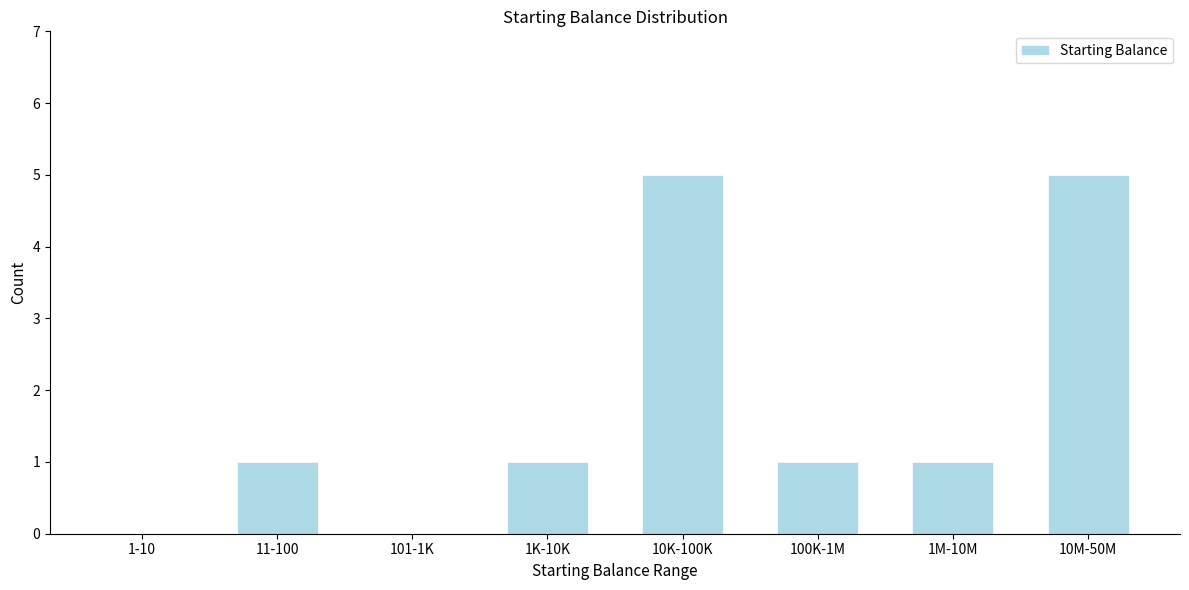

Reading left to right, what are all the values shown in this chart?

1-10=0	11-100=1	101-1K=0	1K-10K=1	10K-100K=5	100K-1M=1	1M-10M=1	10M-50M=5